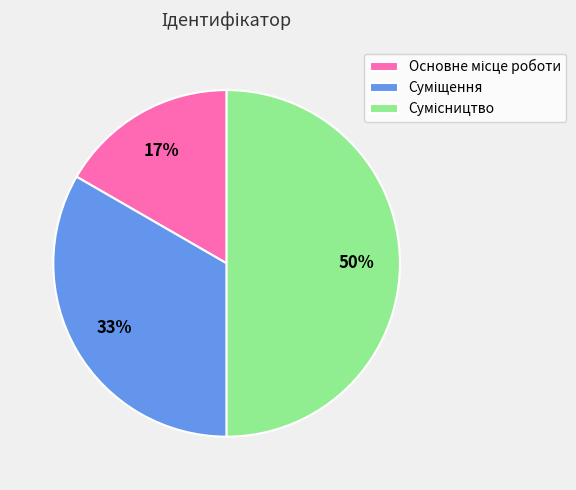

How many slices are in this pie chart?

3